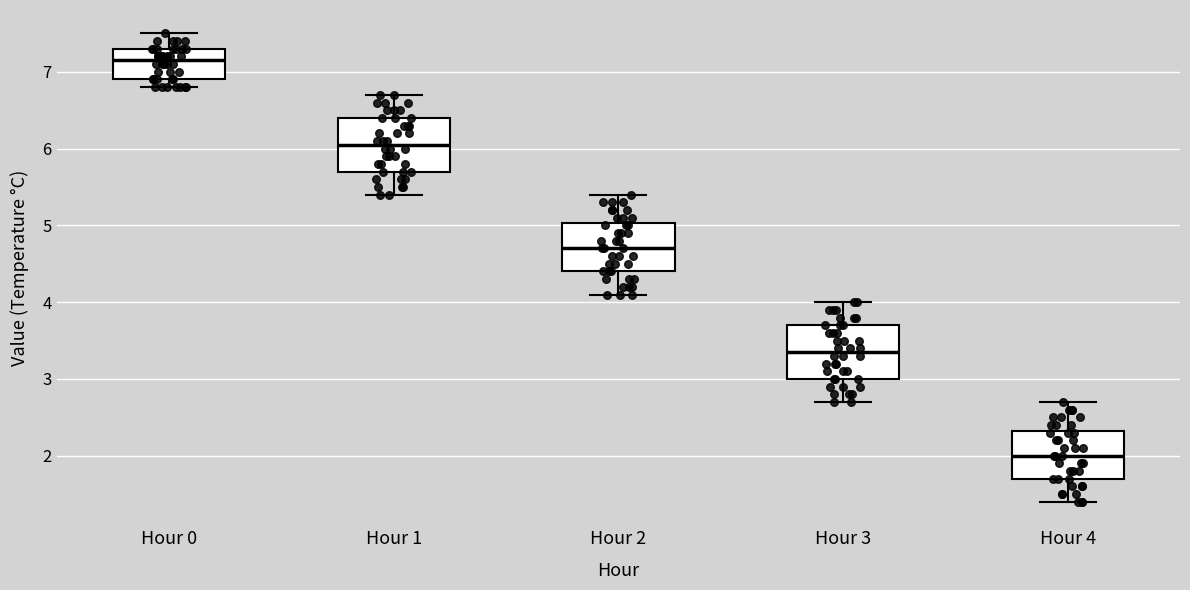

Reading left to right, read every box against the y-axis: the position of its median line, the range the box covers, and the ends of its whiskers. The values are not printed on the chart, so give them approximately, as read against the axis.

Hour 0: median 7.2, box 6.9 to 7.3, whiskers 6.8 to 7.5
Hour 1: median 6.1, box 5.7 to 6.4, whiskers 5.4 to 6.7
Hour 2: median 4.7, box 4.4 to 5.0, whiskers 4.1 to 5.4
Hour 3: median 3.4, box 3.0 to 3.7, whiskers 2.7 to 4.0
Hour 4: median 2.0, box 1.7 to 2.3, whiskers 1.4 to 2.7